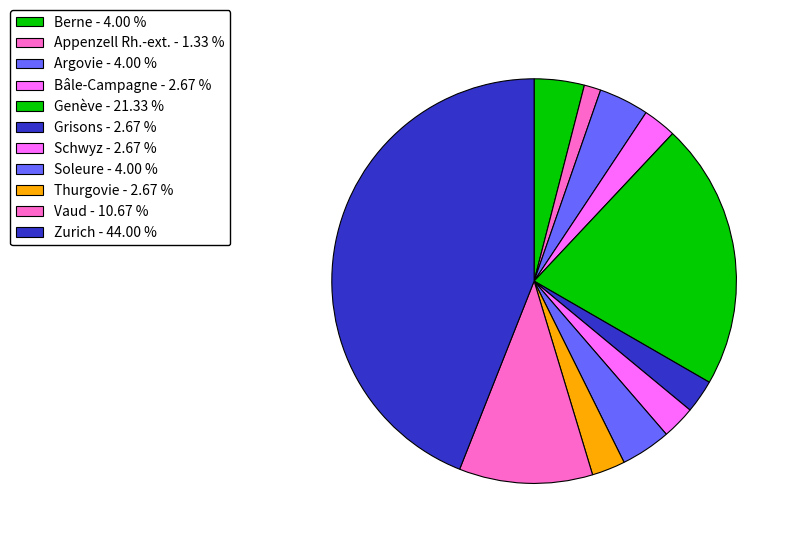

To the nearest percent, what percentage of the pie is Argovie?

4%